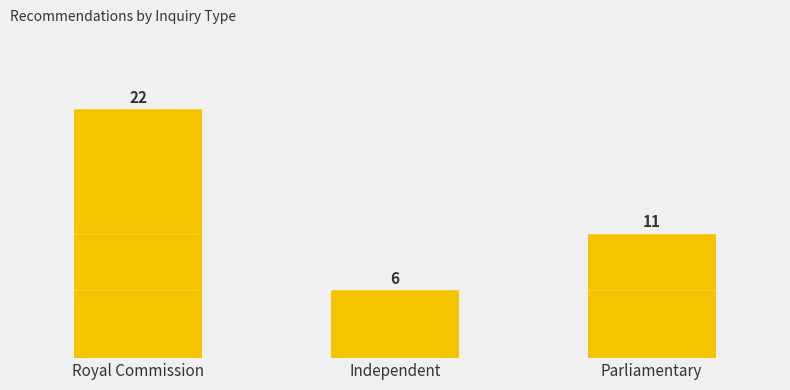

What is the sum of all values?

39